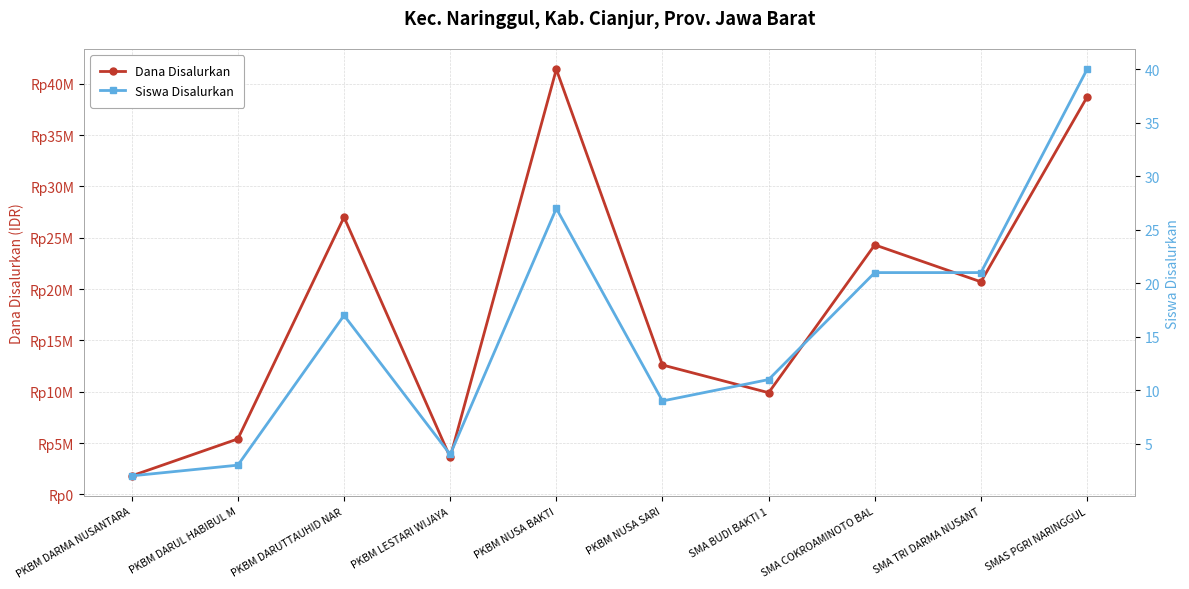

Read the Dana Disalurkan value at SMA BUDI BAKTI 1.

9900000